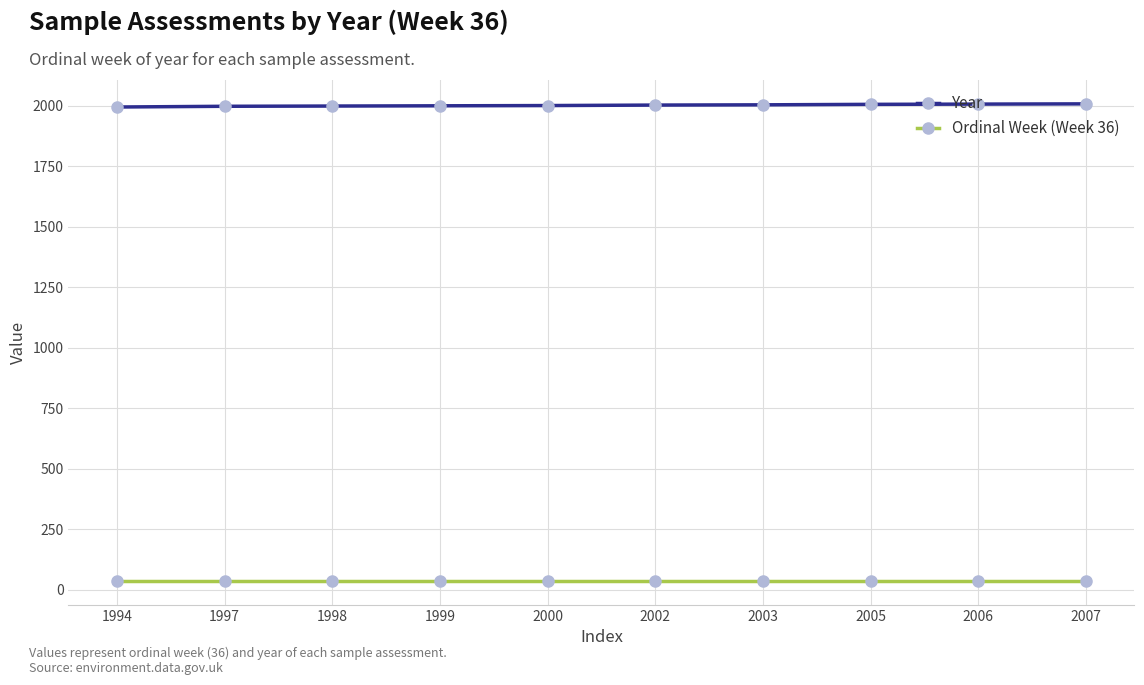

Rank the series by their average value, from highest to lowest.

Year, Ordinal Week (Week 36)